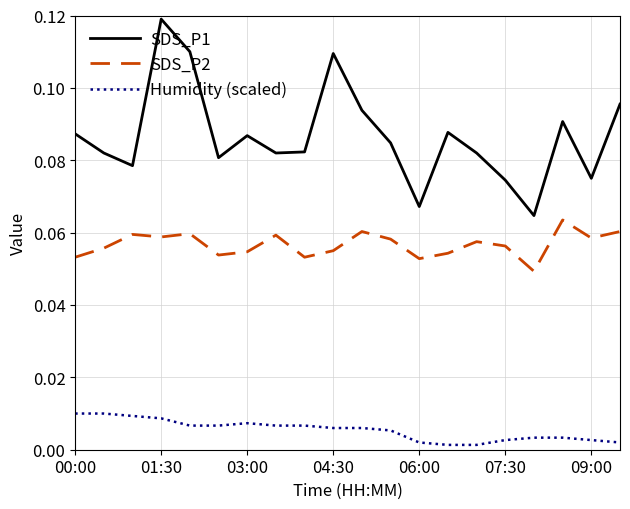

Which series has the largest total across all categories?

SDS_P1